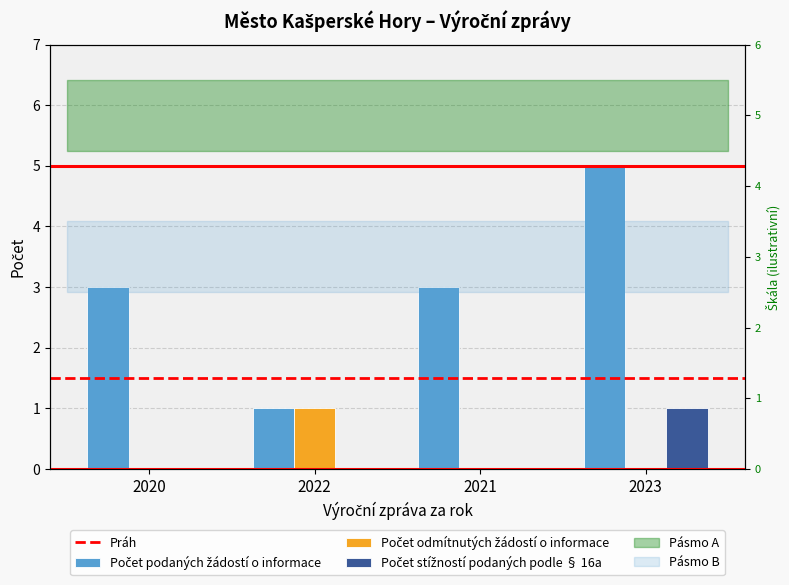

Does the chart contain any negative values?

No